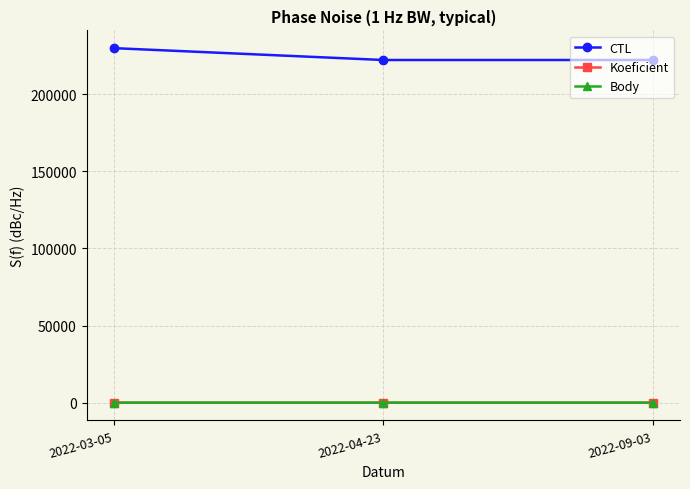

Is this an area chart (filled region under the line)?

No